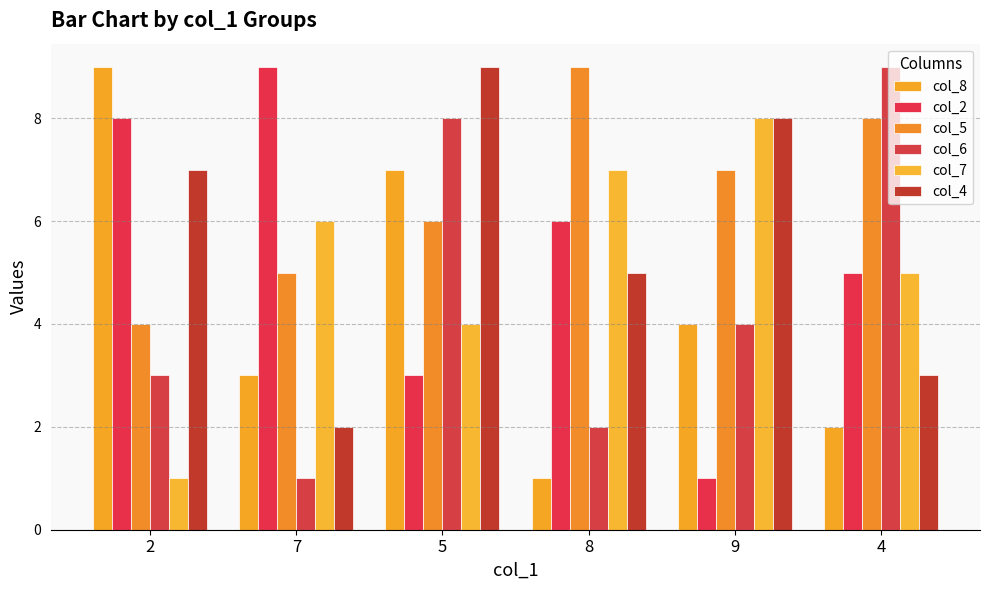

How many data points in col_6 are less than 4?

3